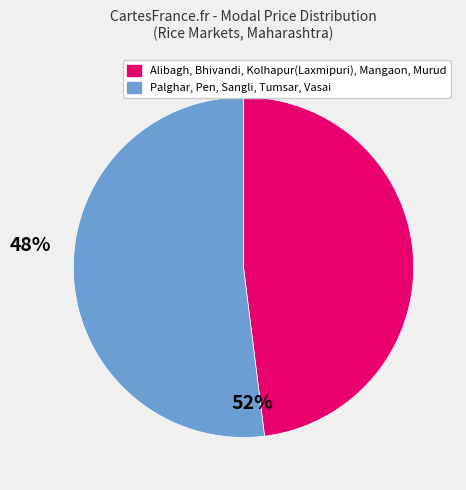

Is there any slice that represents more than half of the pie?

Yes